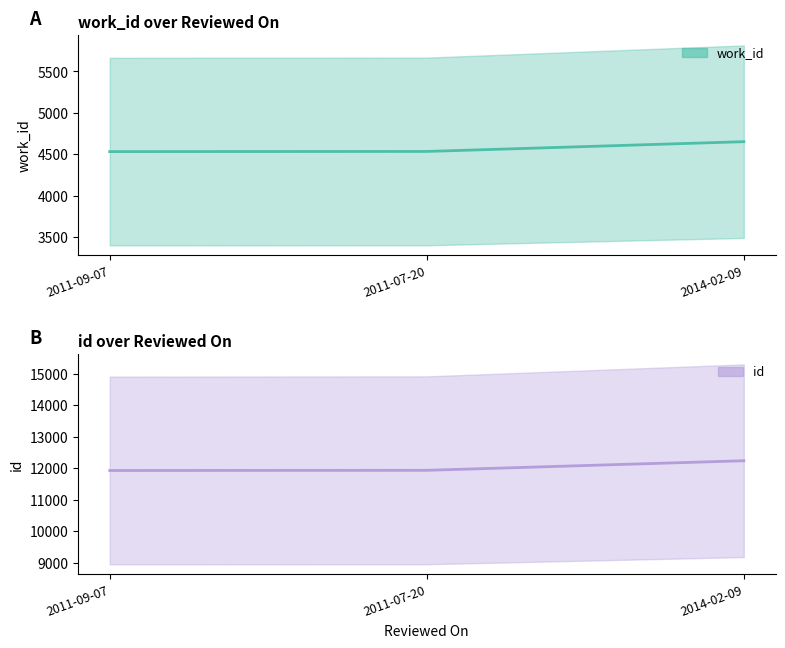

Which series has the widest spread of values?

id